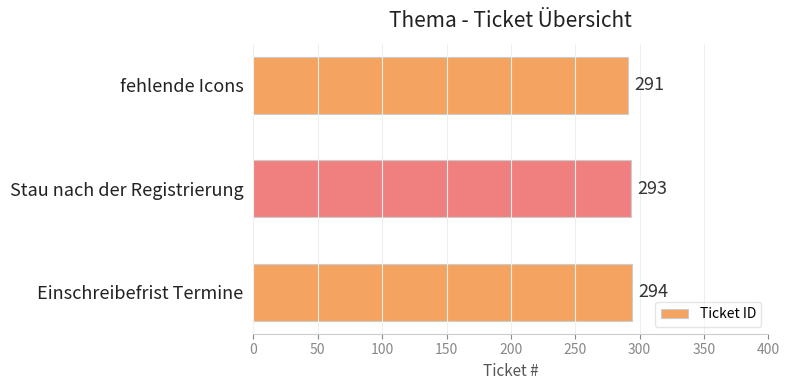

Approximately how many times larger is the value at fehlende Icons compared to Stau nach der Registrierung?

1.0